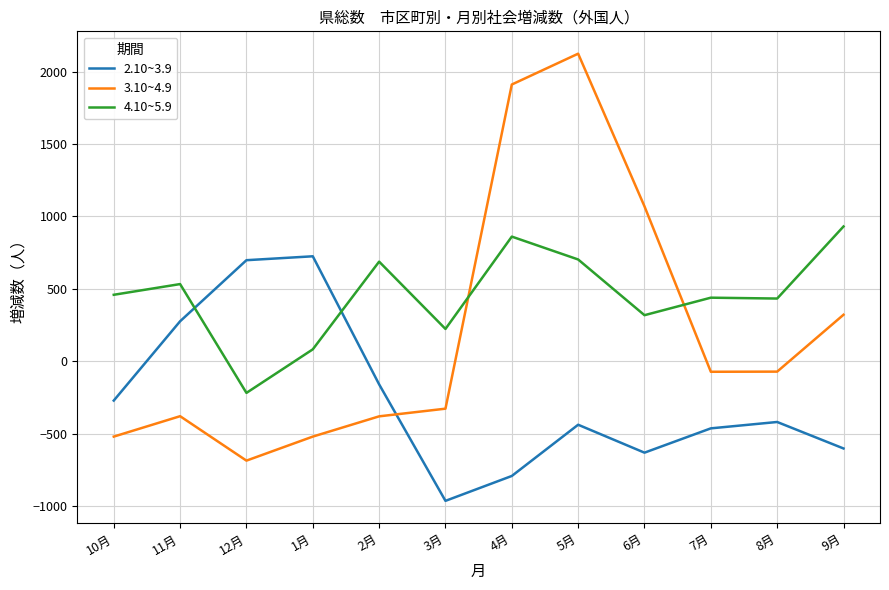

Count the number of categories in the chart.

12